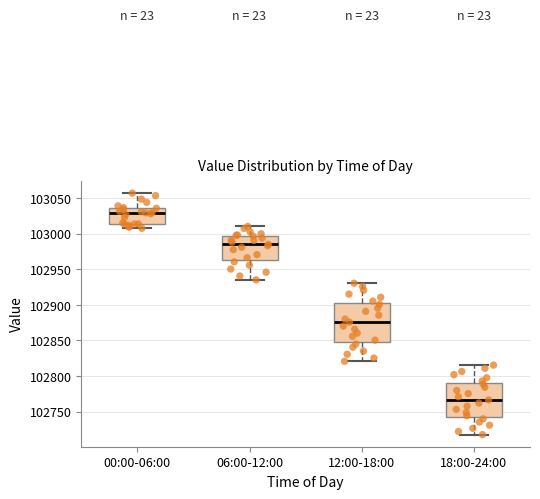

Reading left to right, transcribe this box plot: for each box, give where its median line is, the range the box spans, and where its two whiskers end, as read against the y-axis. The values are not printed on the chart, so give them approximately, as read against the axis.

00:00-06:00: median 103030, box 103015 to 103035, whiskers 103010 to 103055
06:00-12:00: median 102985, box 102965 to 102995, whiskers 102935 to 103010
12:00-18:00: median 102875, box 102850 to 102905, whiskers 102820 to 102930
18:00-24:00: median 102765, box 102740 to 102790, whiskers 102720 to 102815